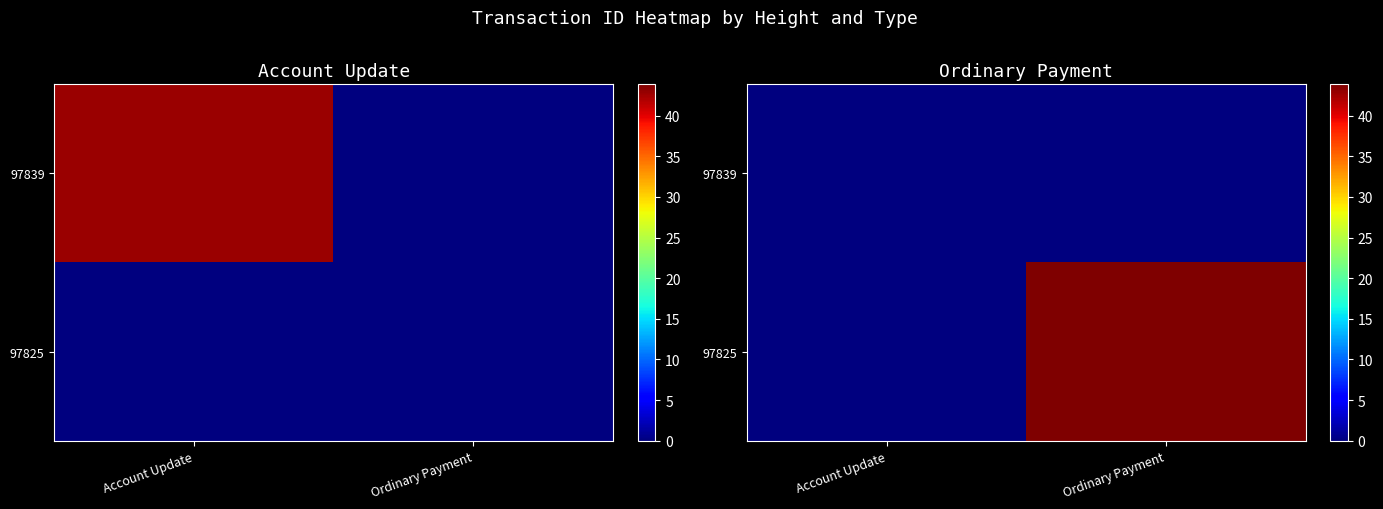

How many distinct data groups are displayed?

2